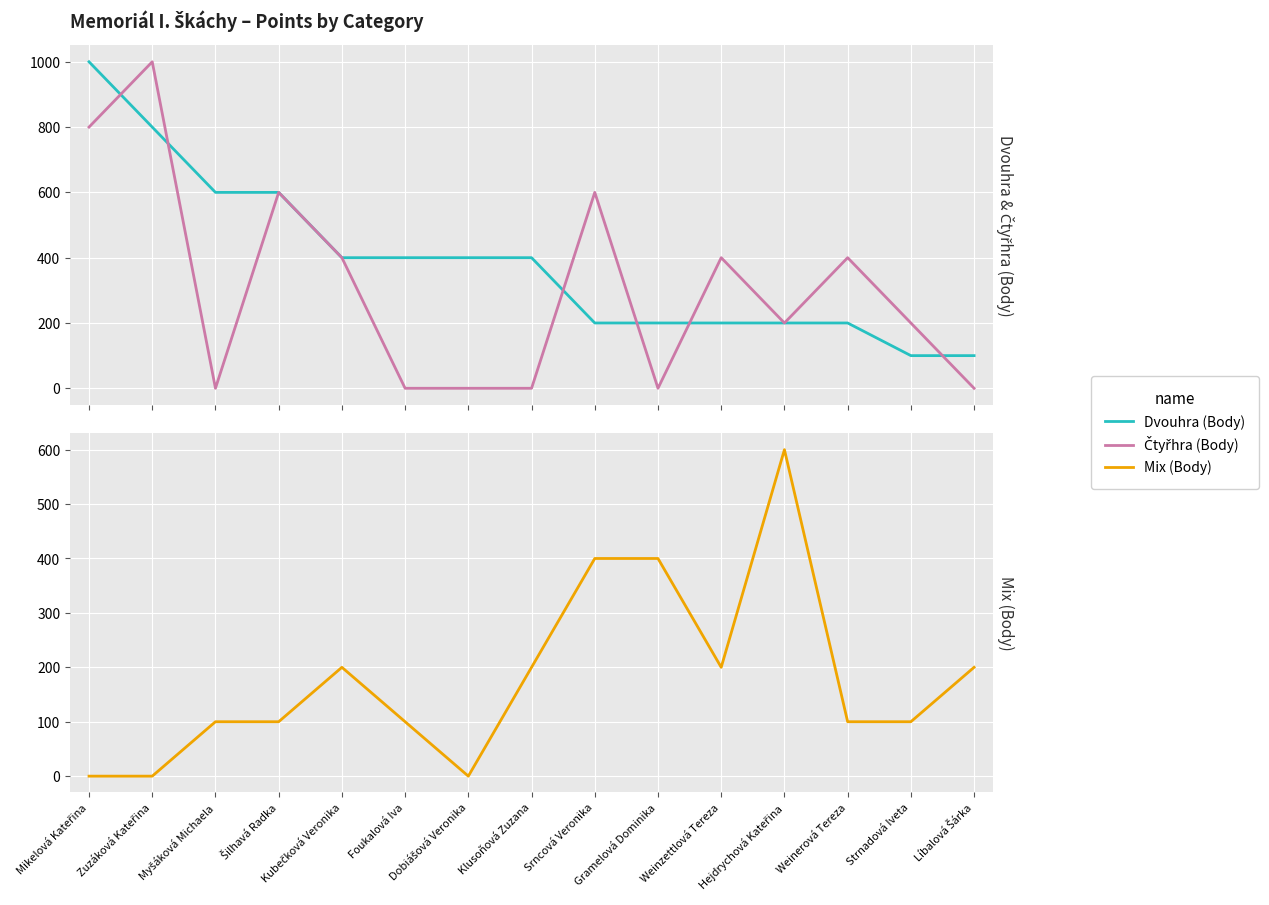

Which category has the highest value in the Dvouhra (Body) series?

Mikelová Kateřina